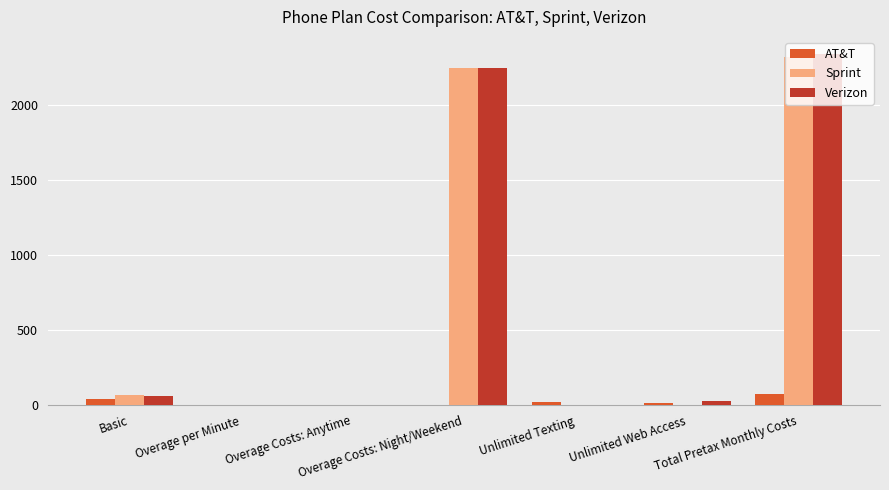

Which series has the largest range (max minus min)?

Verizon